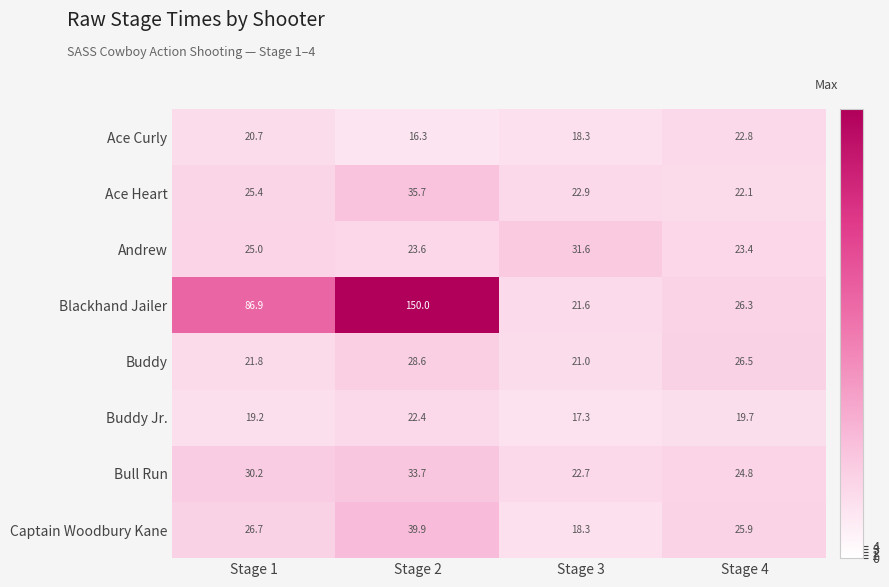

At how many categories does at least one series exceed 142?

1